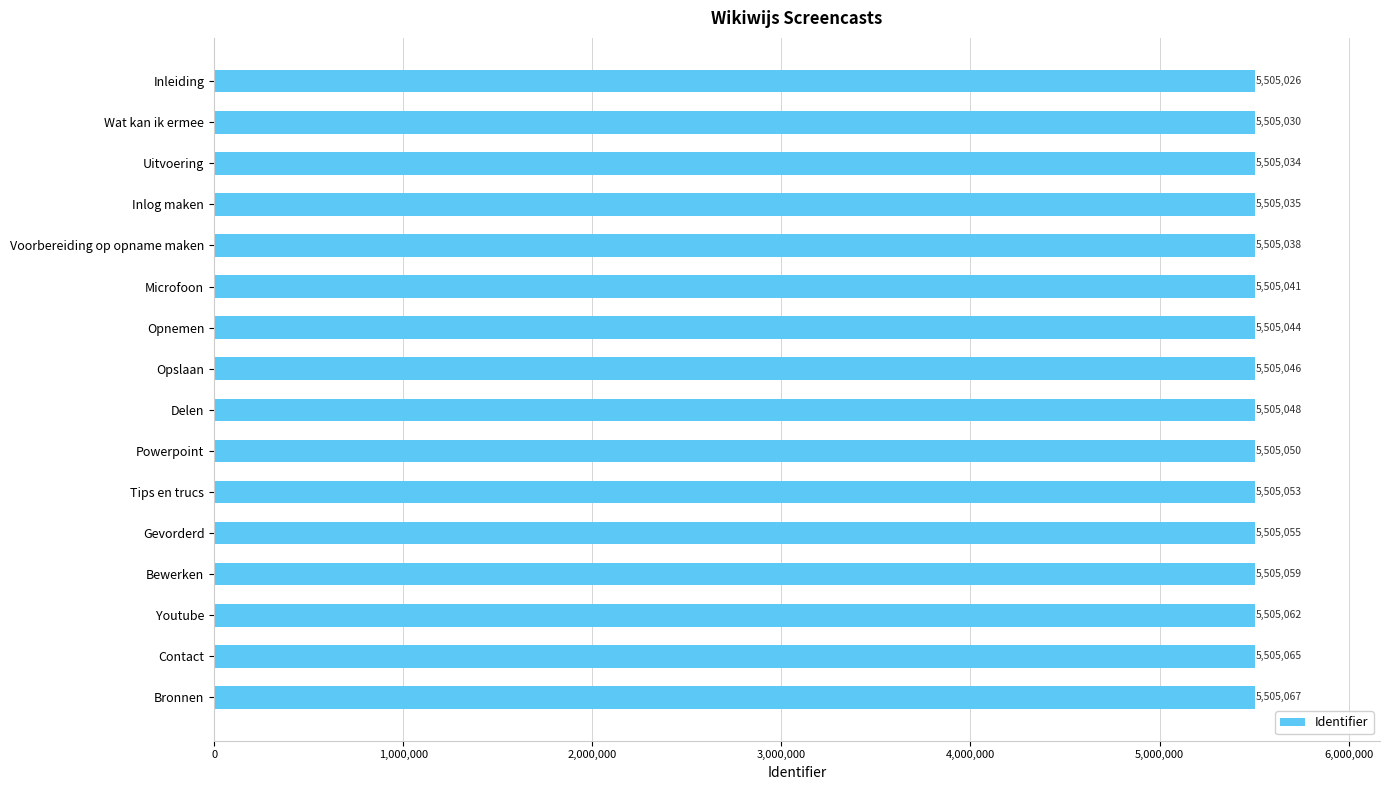

Is it true that the value at Opslaan is 5505046?

True